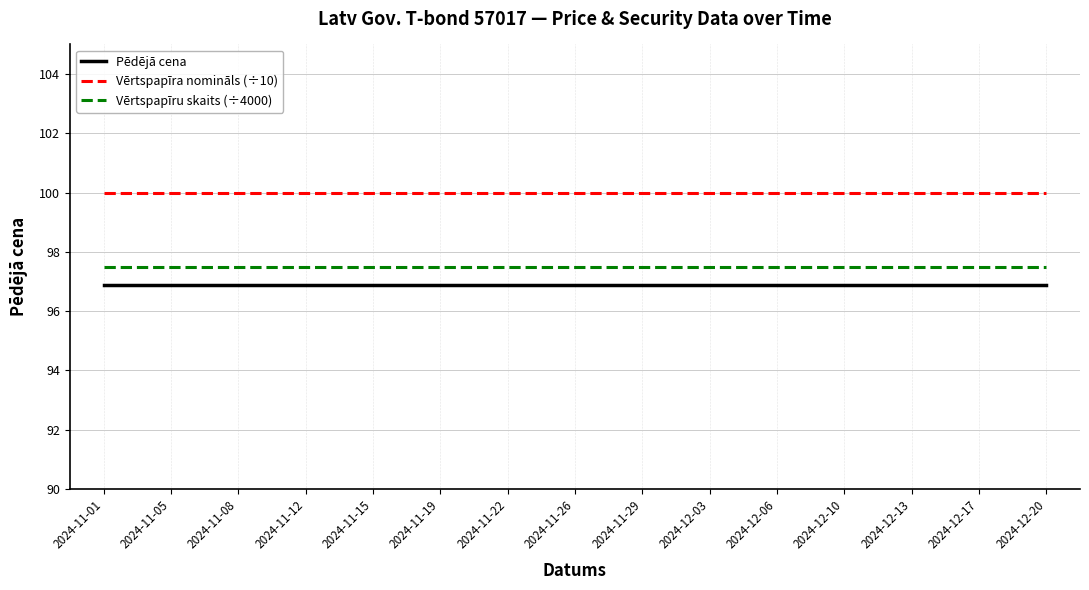

What is the difference between the highest and lowest values at 2024-11-26?

3.1